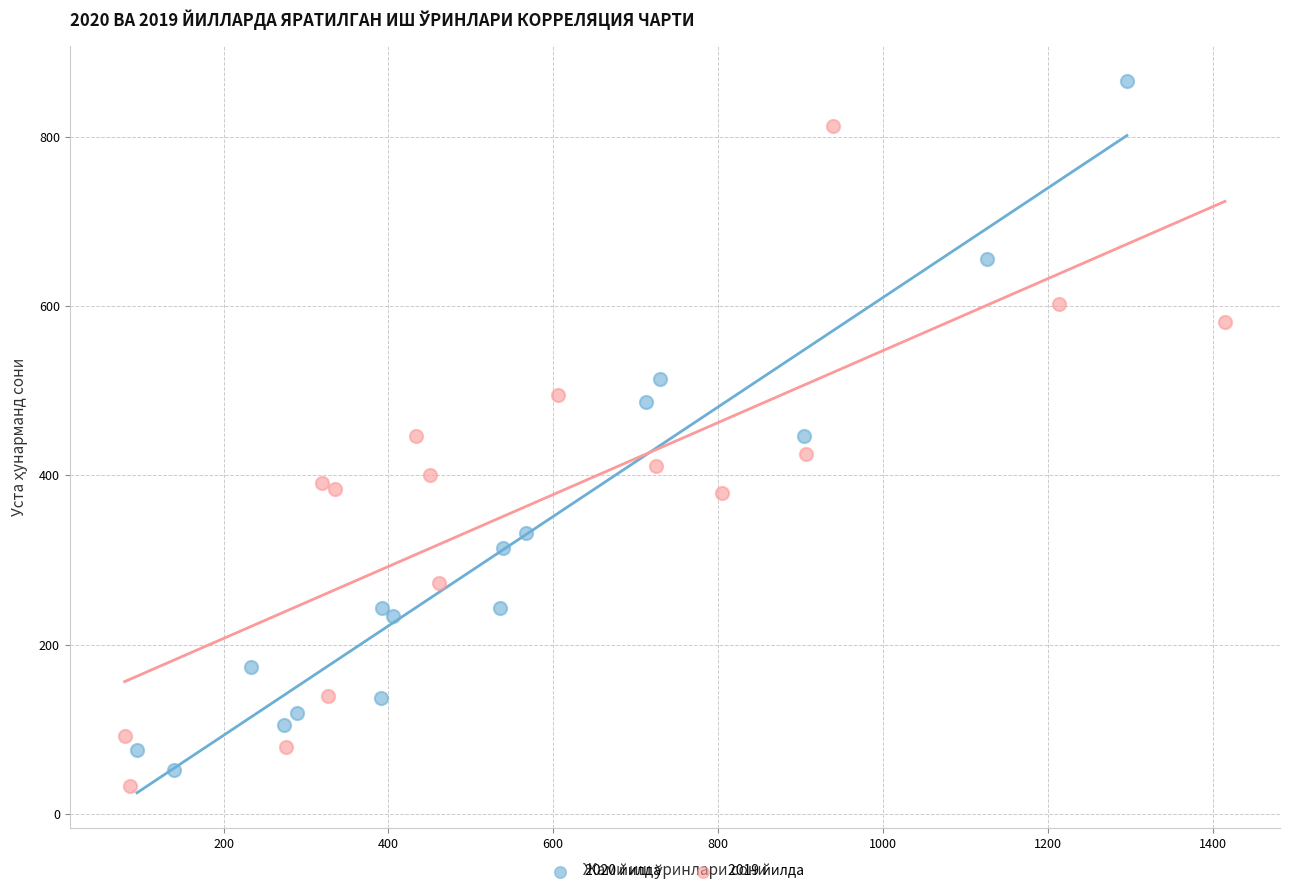

Which series contains the highest Y value?

2020 йилда